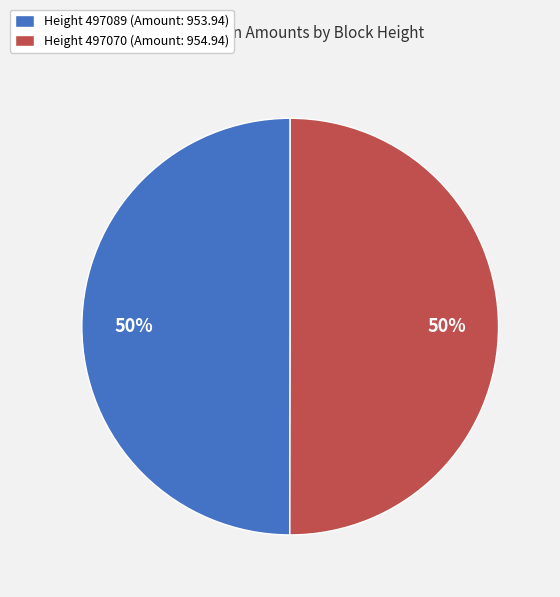

True or false: Height 497089 (Amount: 953.94) accounts for 57% of the total.

False